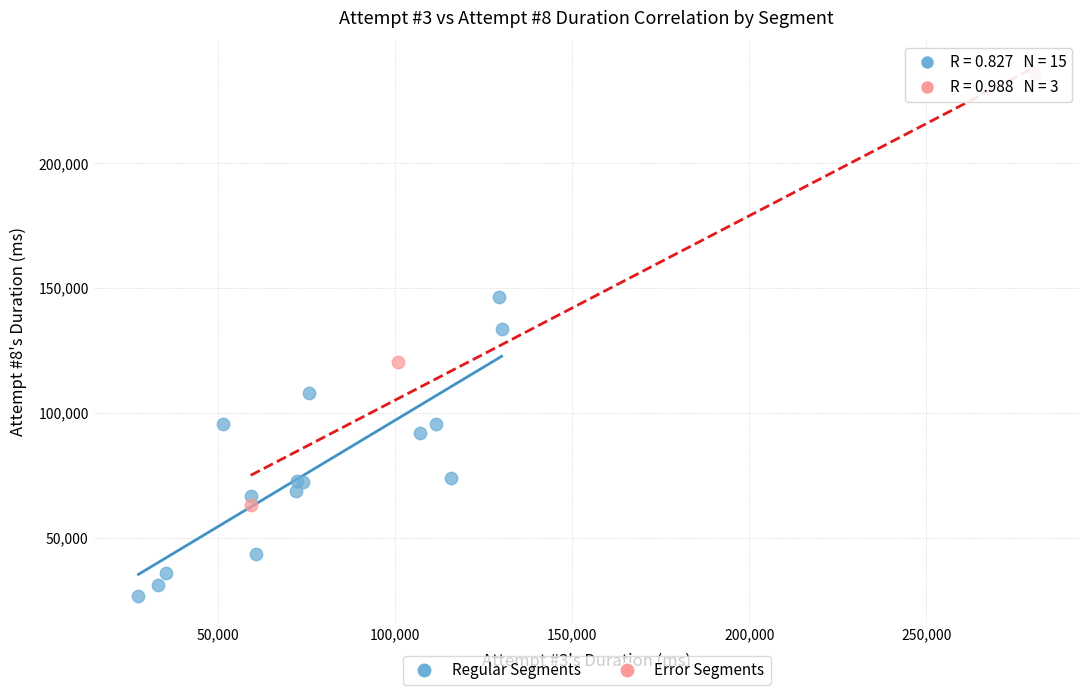

Which series contains the highest Y value?

Error Segments